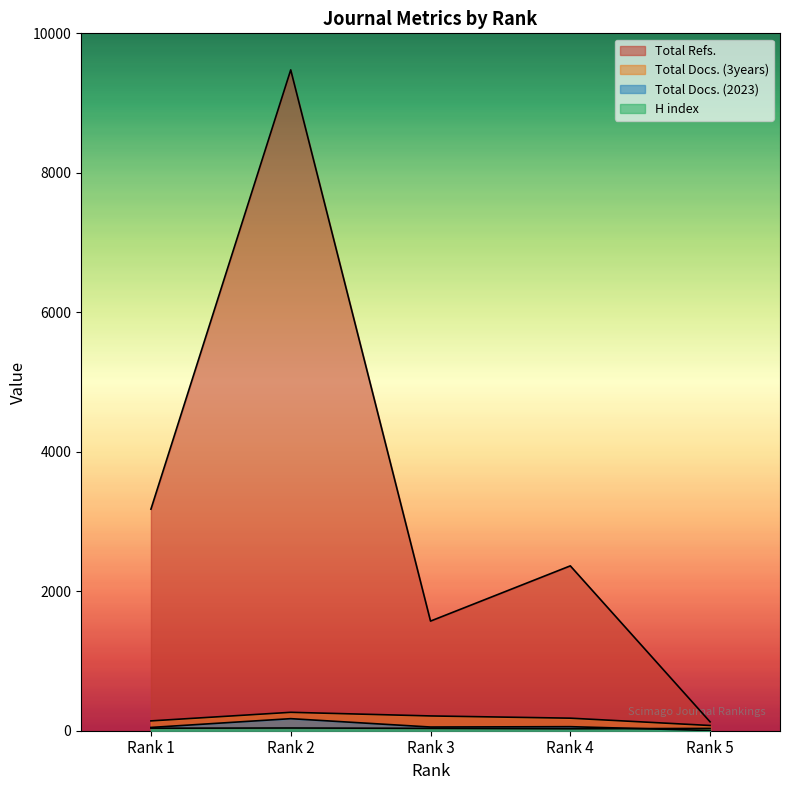

Reading left to right, what are all the values shown in this chart?

H index: Rank 1=36	Rank 2=39	Rank 3=34	Rank 4=28	Rank 5=33
Total Docs. (2023): Rank 1=47	Rank 2=173	Rank 3=53	Rank 4=58	Rank 5=3
Total Docs. (3years): Rank 1=141	Rank 2=264	Rank 3=212	Rank 4=180	Rank 5=75
Total Refs.: Rank 1=3177	Rank 2=9476	Rank 3=1572	Rank 4=2364	Rank 5=127